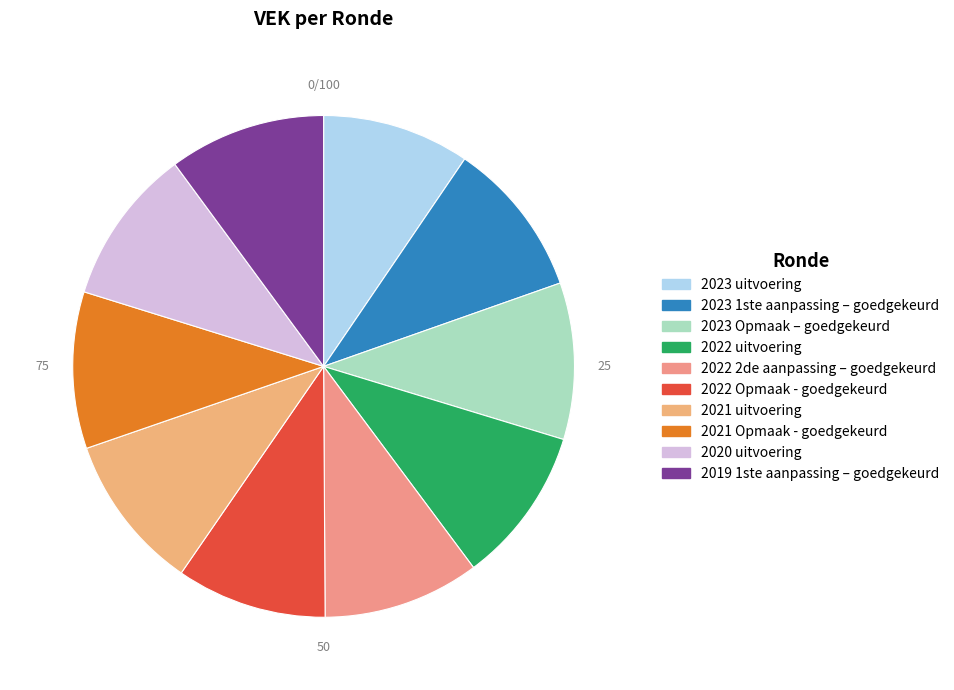

Count the number of slices in the pie.

10